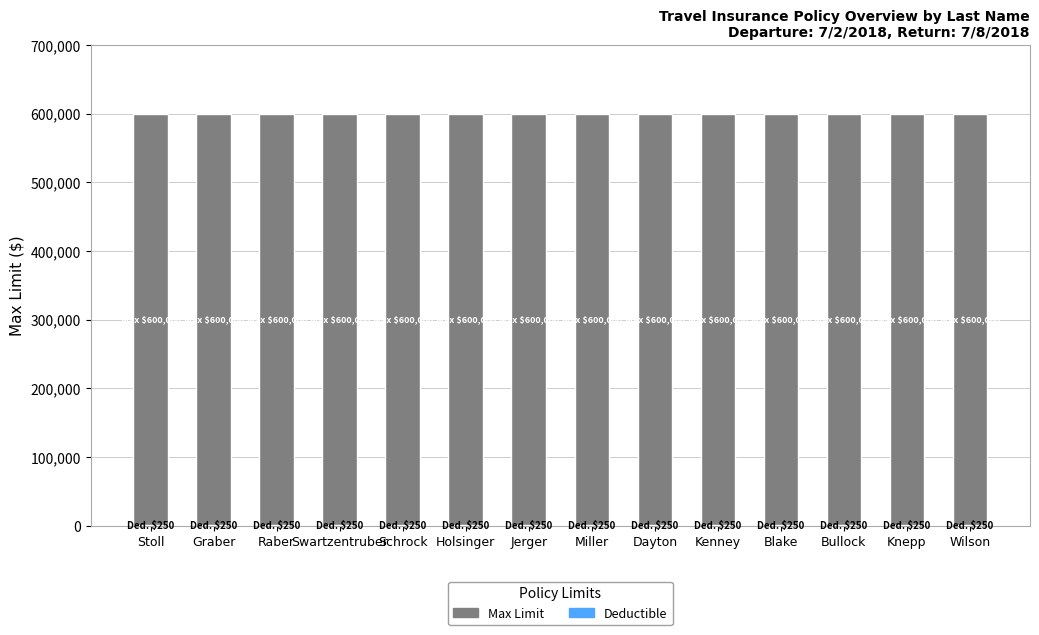

Count the number of data series in this chart.

2